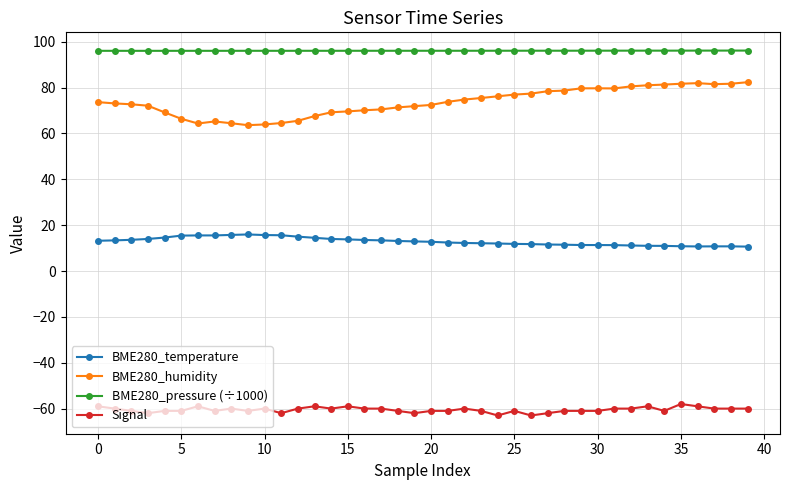

What is the average value of the Signal series?

-60.5